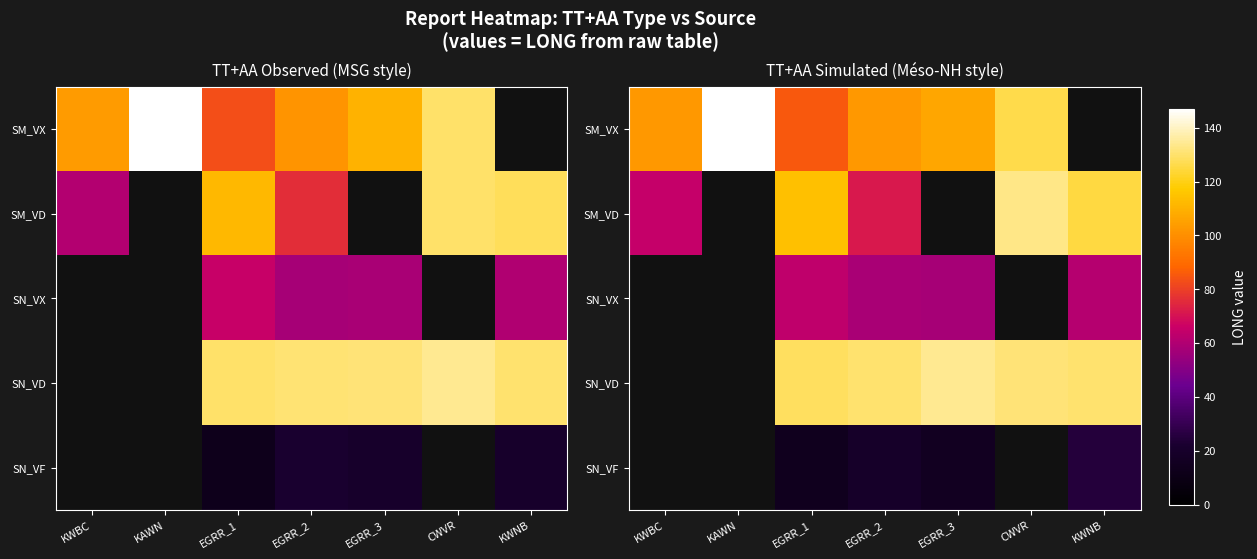

What is the spread (max minus min) of values at KWNB?

130.1